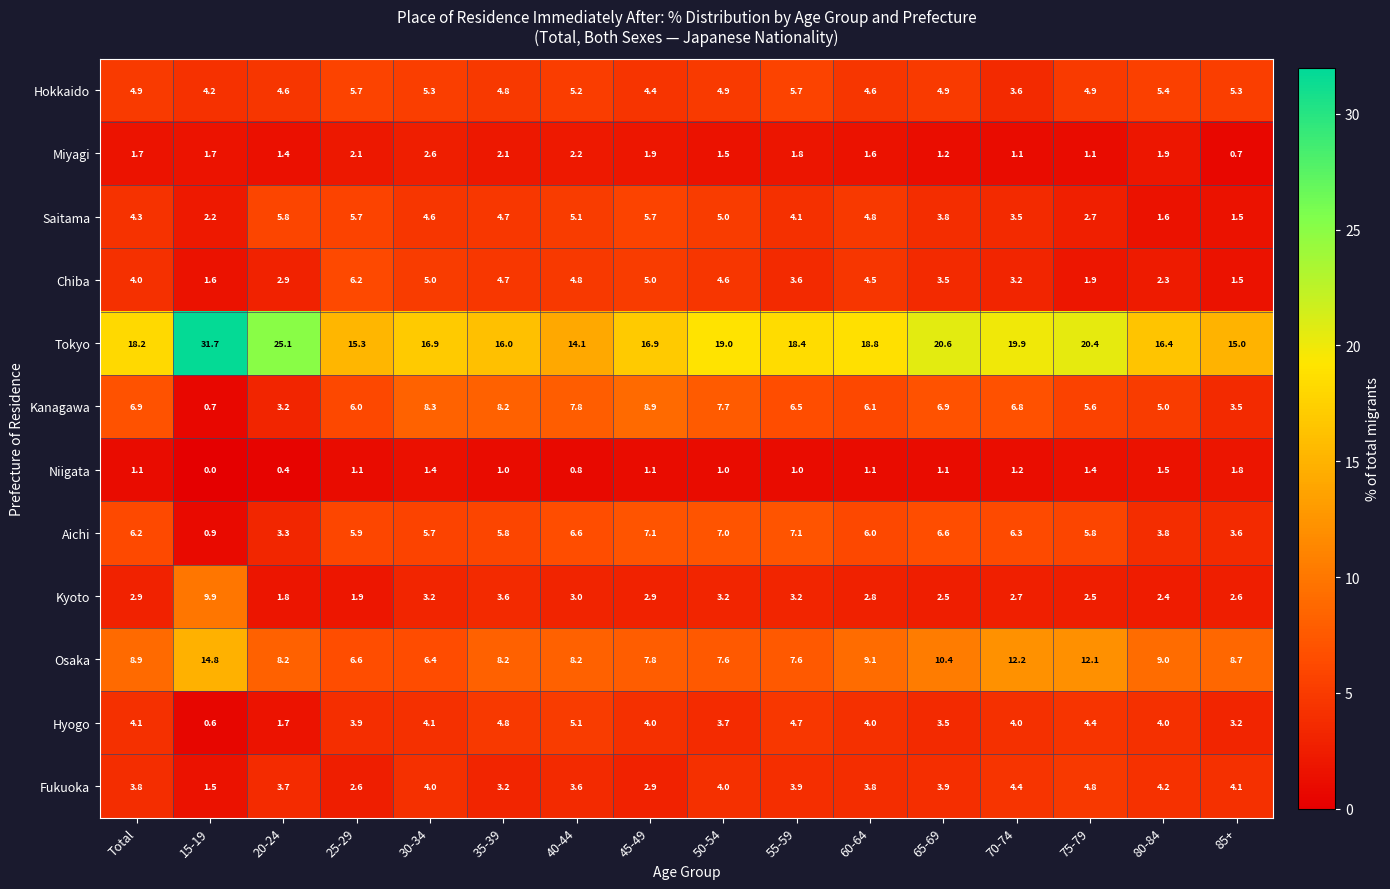

At which label is Saitama closest to 3?

75-79